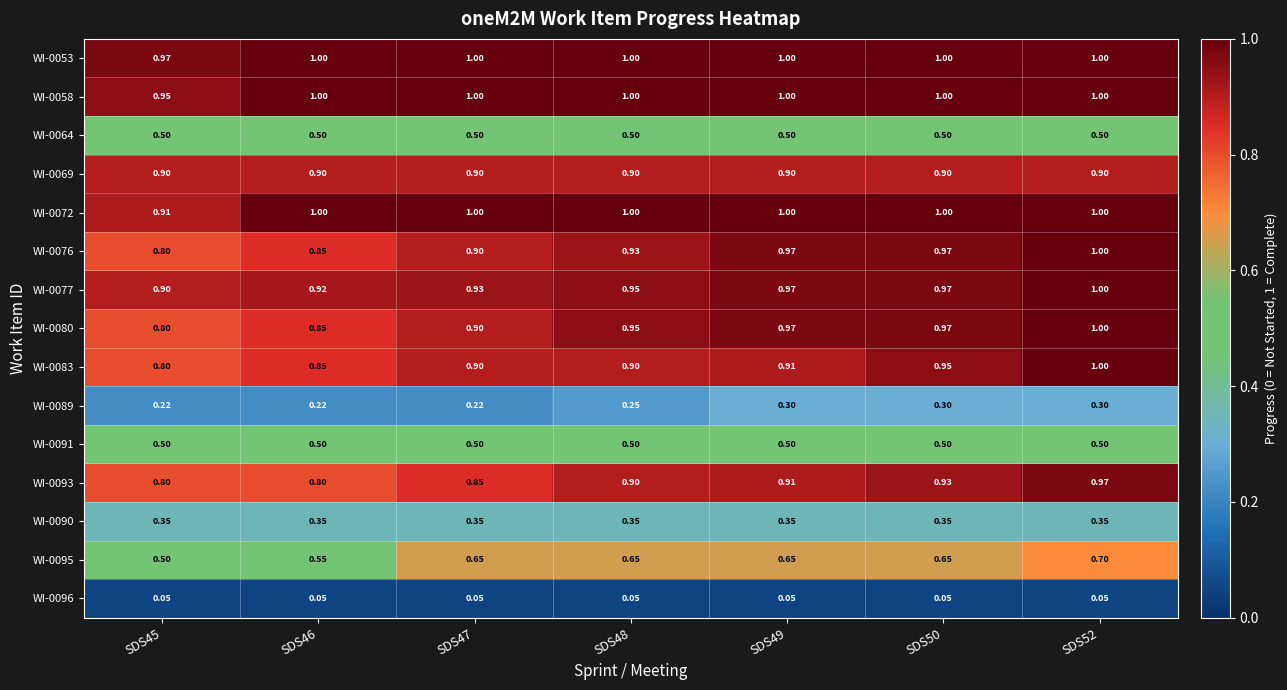

Between SDS45 and SDS47, which series saw the biggest shift?

WI-0095